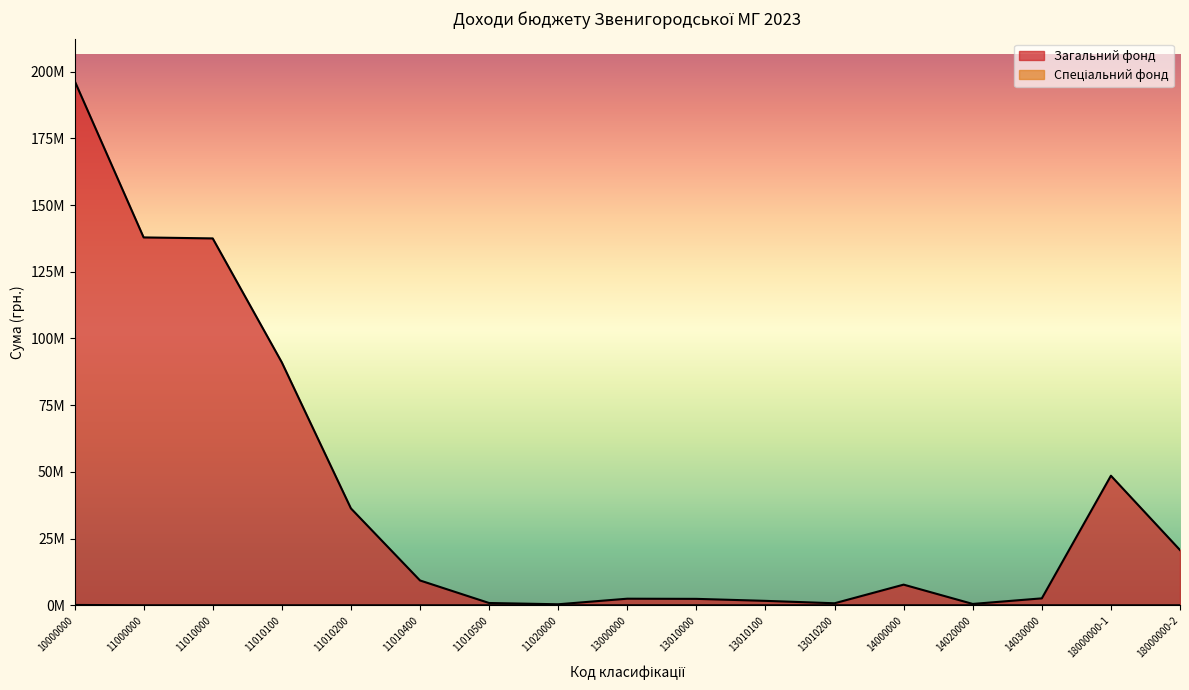

What is the label of the 5th point from the right?

14000000